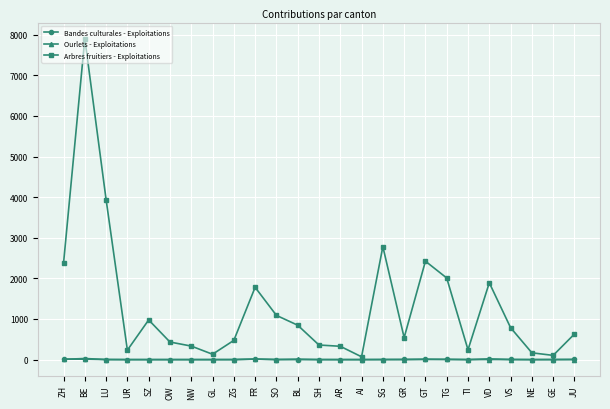

How many lines are shown in the chart?

3